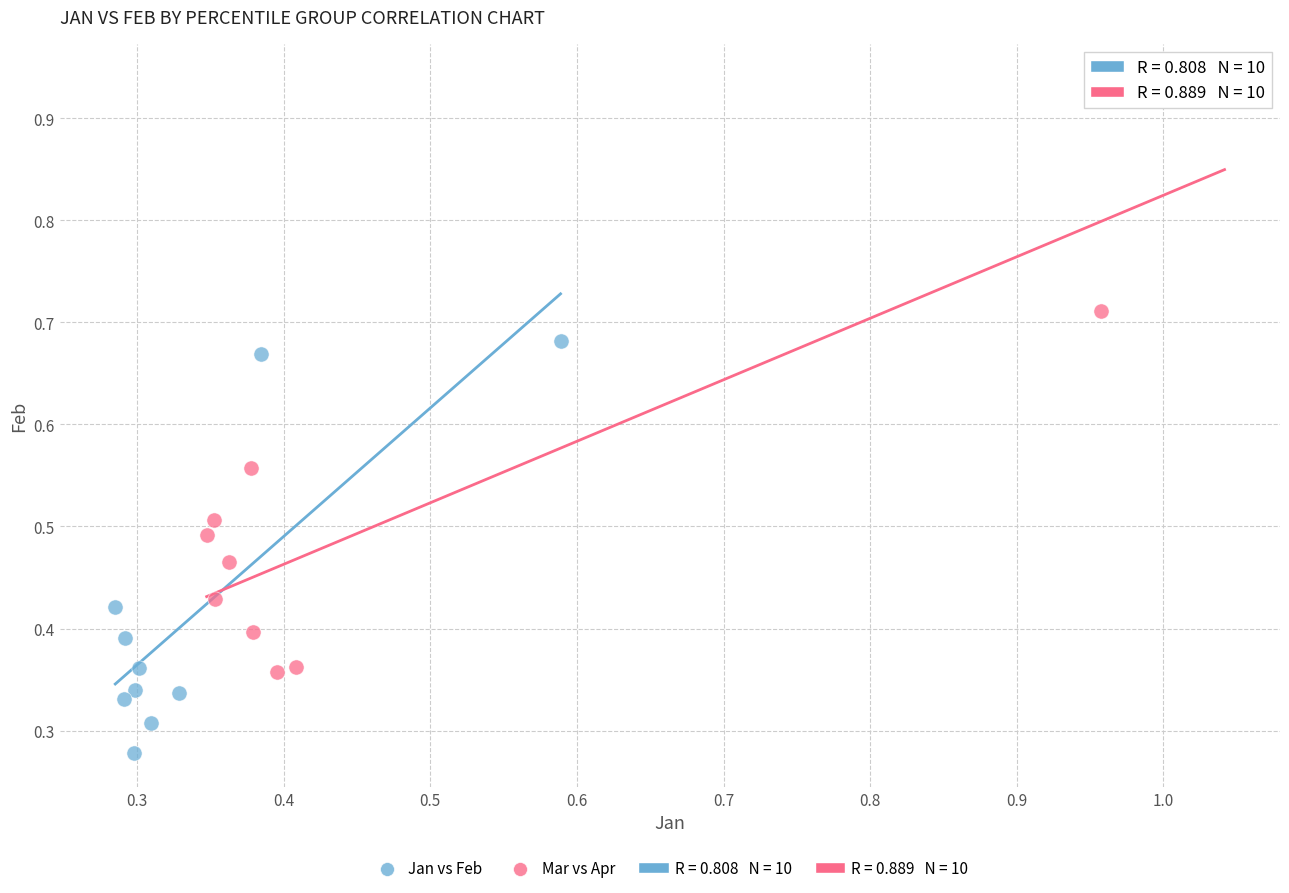

Which series contains the lowest Y value?

Jan vs Feb